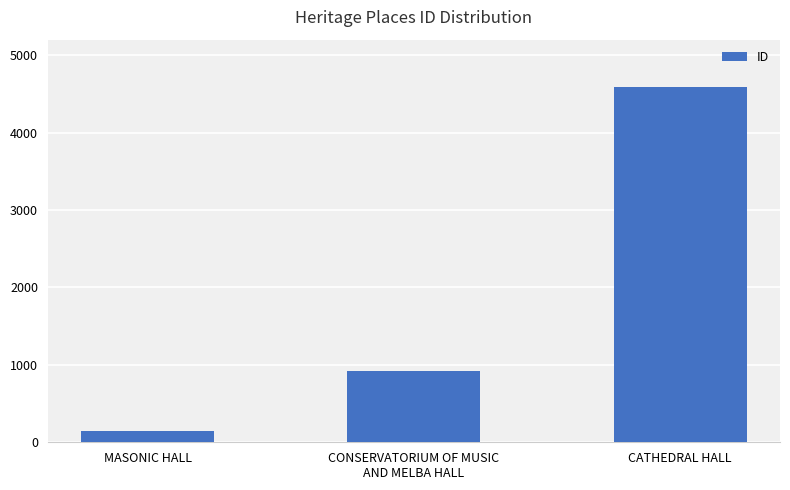

At which category does the chart reach its minimum across all series?

MASONIC HALL